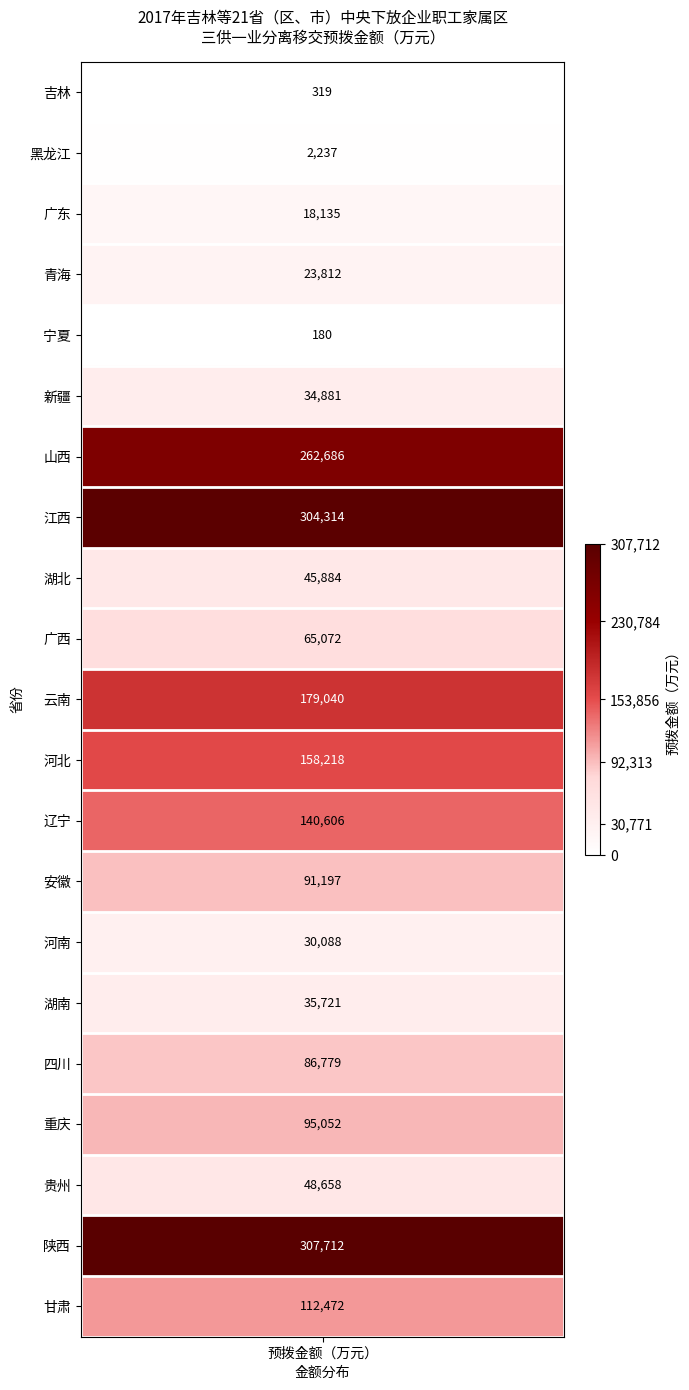

What is the change in value from 5 to 13?

+56316